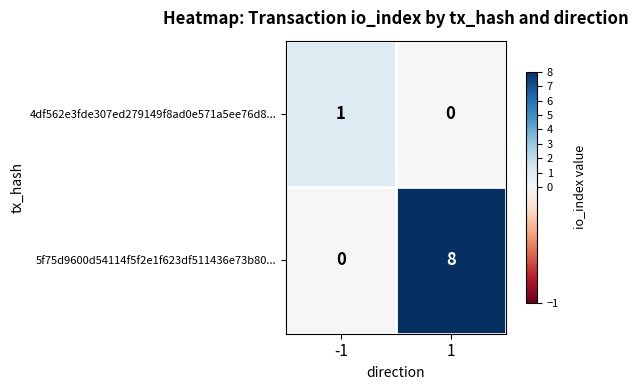

The 5f75d9600d54114f5f2e1f623df511436e73b80... series shows 8 at 1. True or false?

True